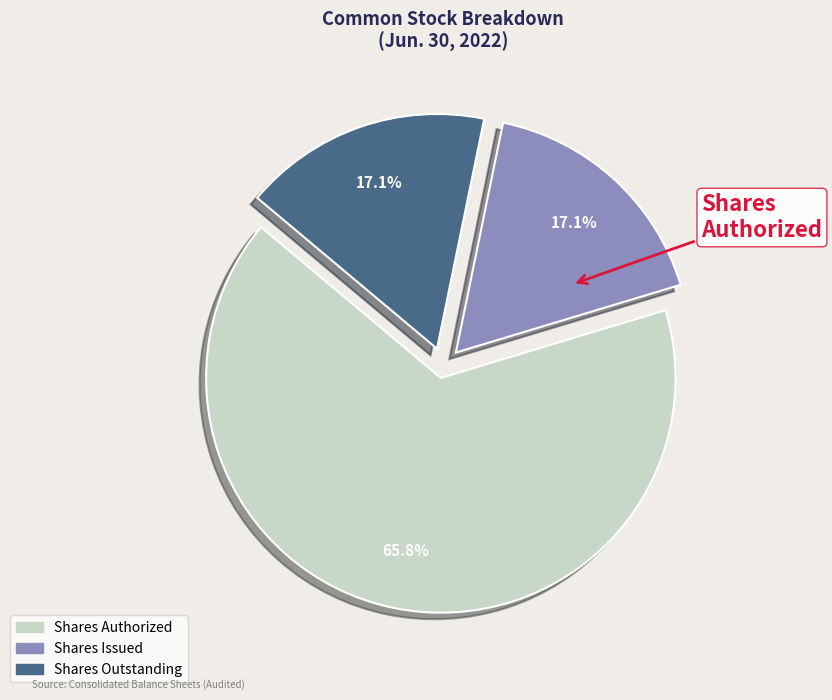

What percentage do Shares Outstanding and Shares Issued together represent?

34.2%